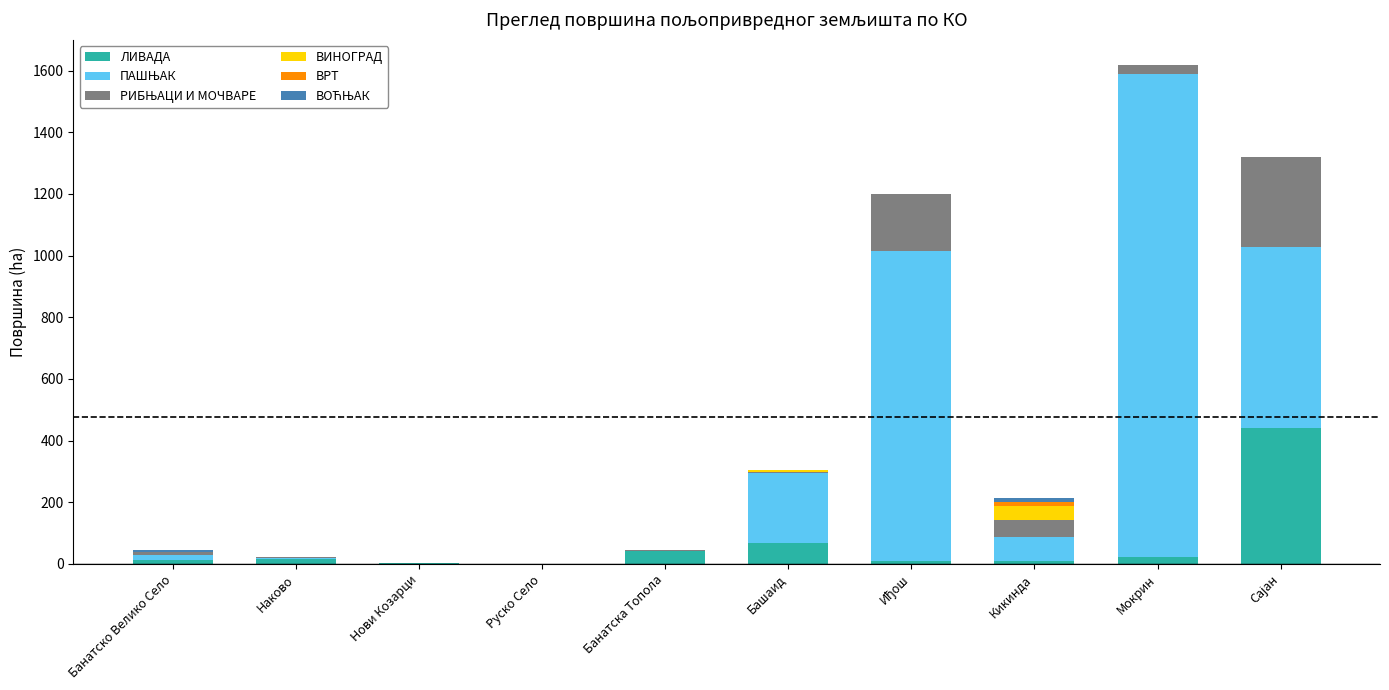

At which category is the sum across all series the highest?

Мокрин